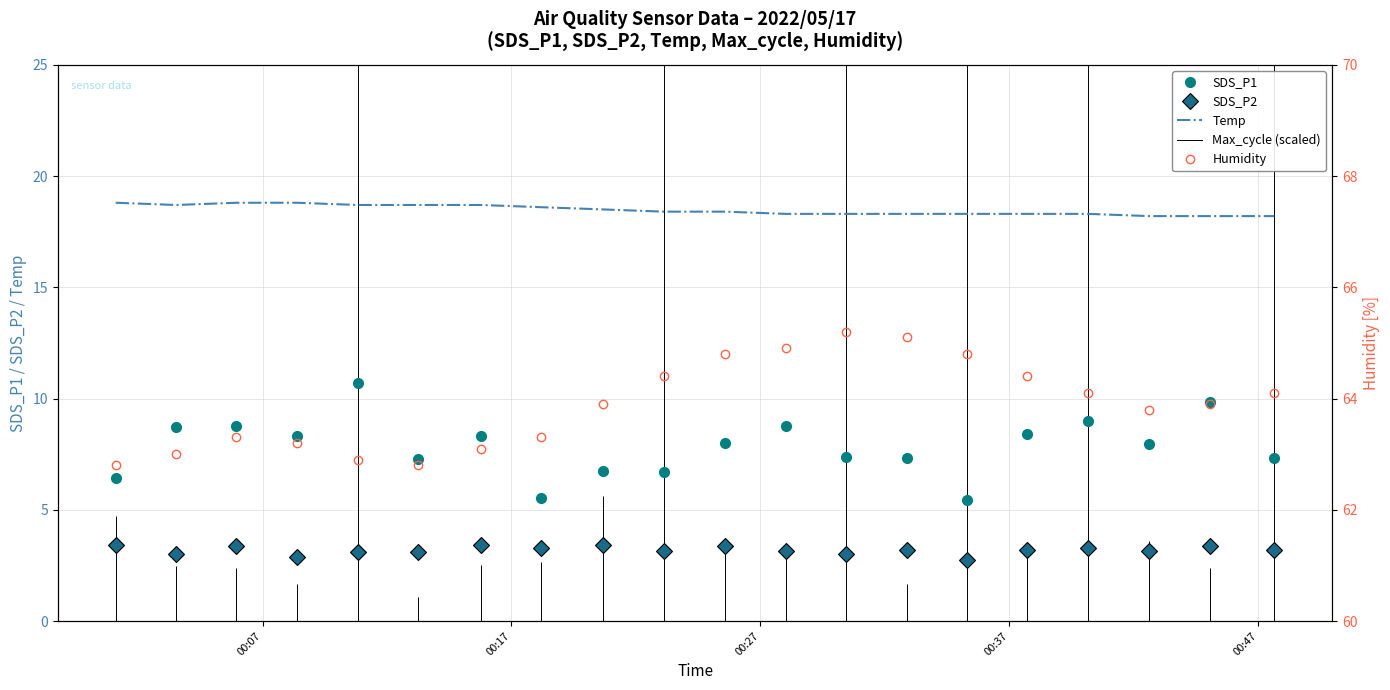

What is the maximum value for SDS_P2?

3.4